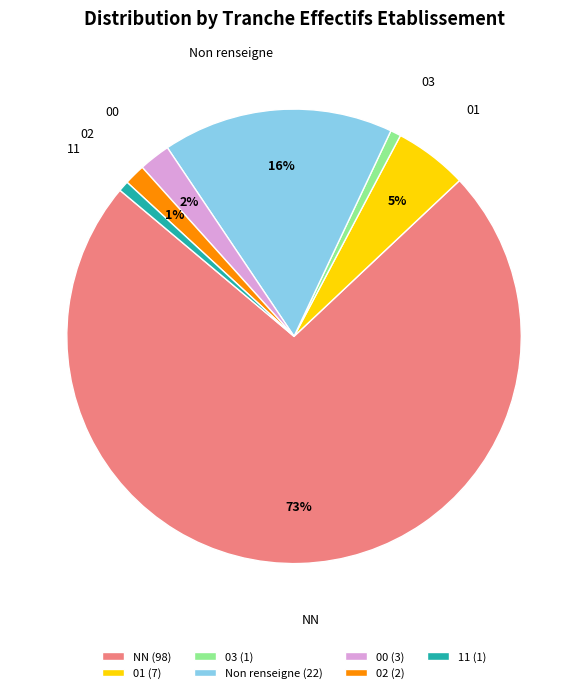

Is it true that 01 is 5% of the pie?

True